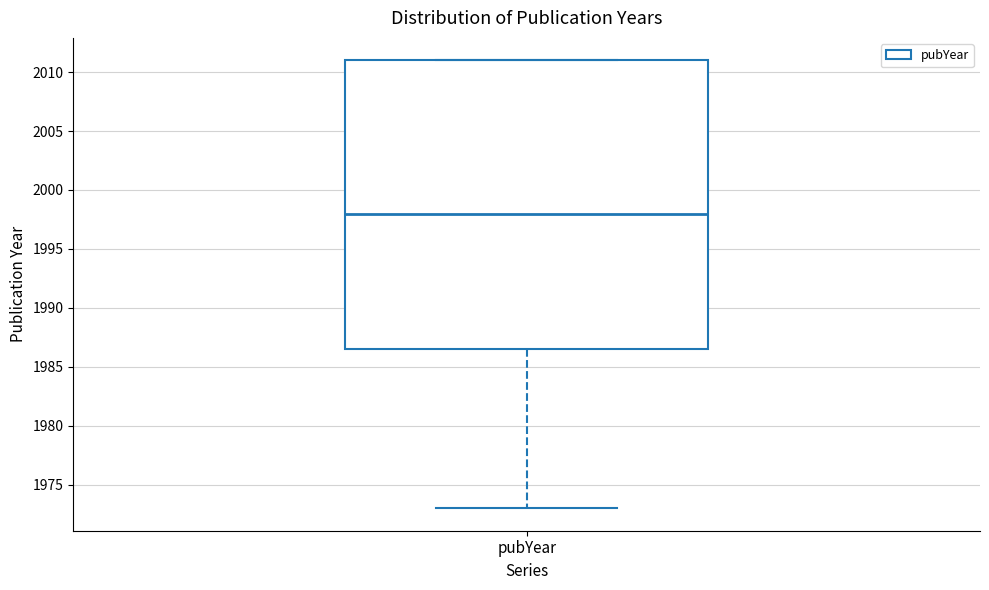

Where does the lower whisker of the box for pubYear end on the y-axis? The values are not printed on the chart, so give them approximately, as read against the axis.

1973.0